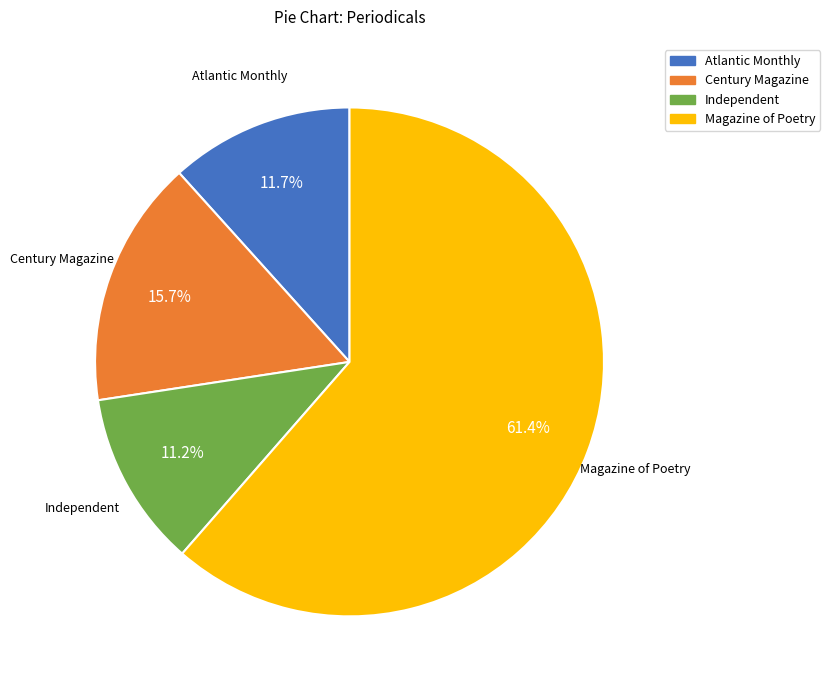

What percentage is the Magazine of Poetry slice, to the nearest percent?

61%